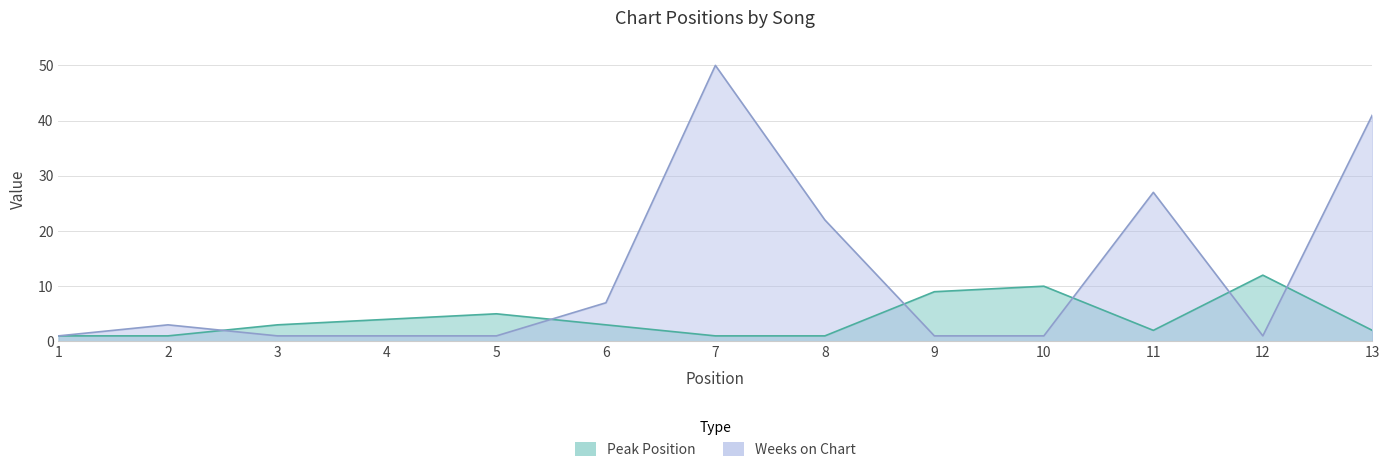

How many values are below 3?

6